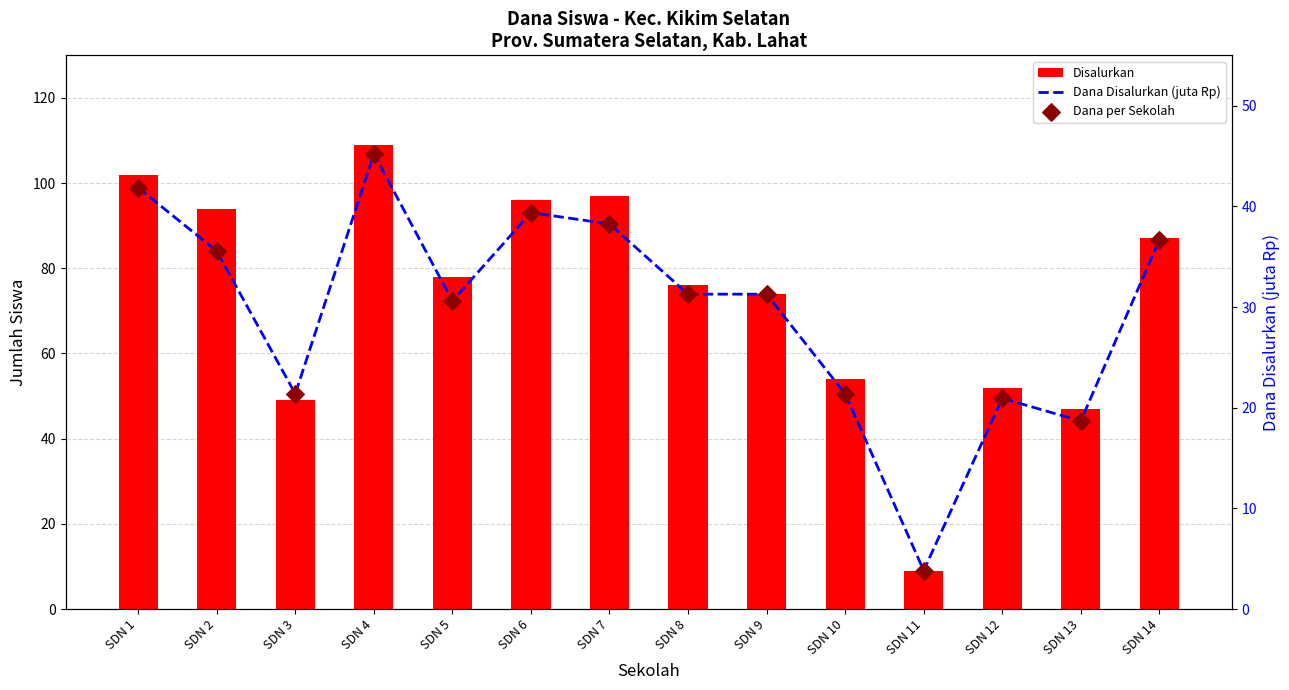

Which series reaches the maximum Y coordinate?

Disalurkan